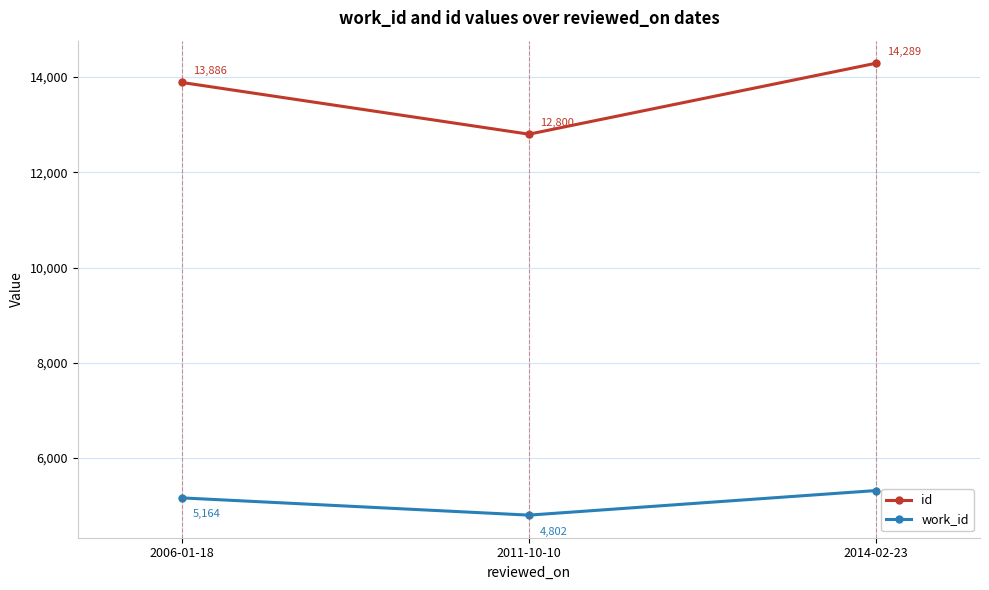

What position from the right is 2006-01-18?

3